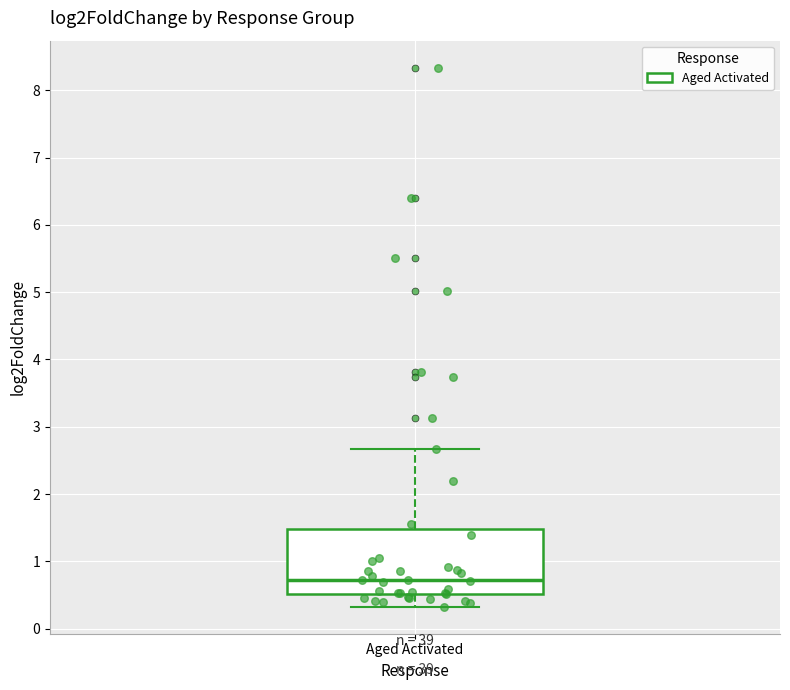

Transcribe this box plot: give where the median line is, the range the box spans, and where the two whiskers end, as read against the y-axis. The values are not printed on the chart, so give them approximately, as read against the axis.

median 0.7, box 0.5 to 1.5, whiskers 0.3 to 2.7